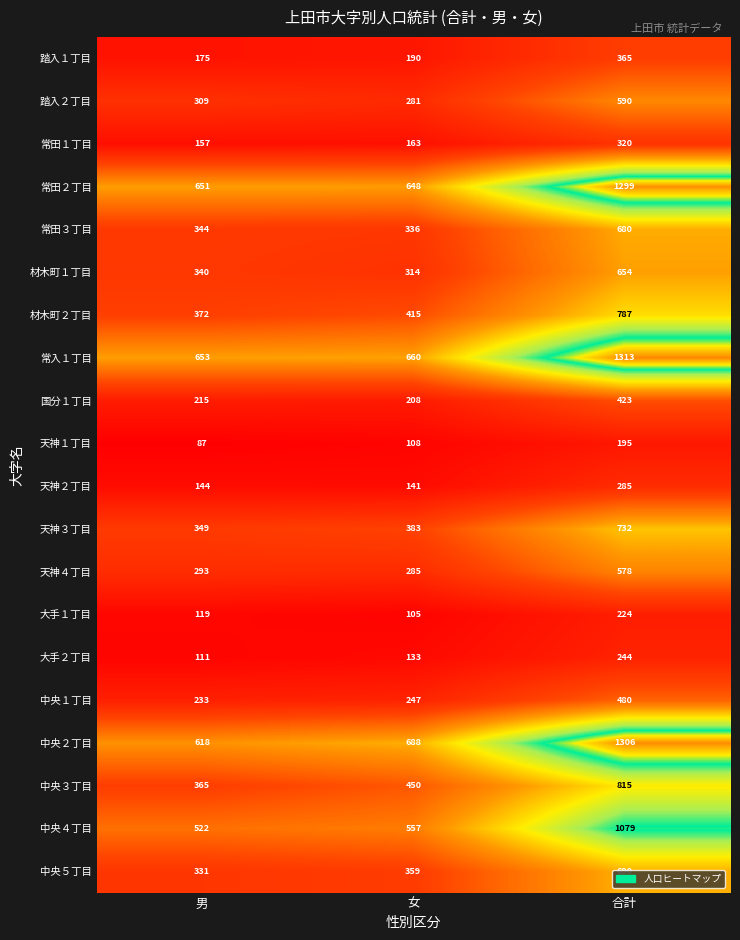

Count the number of data series in this chart.

20